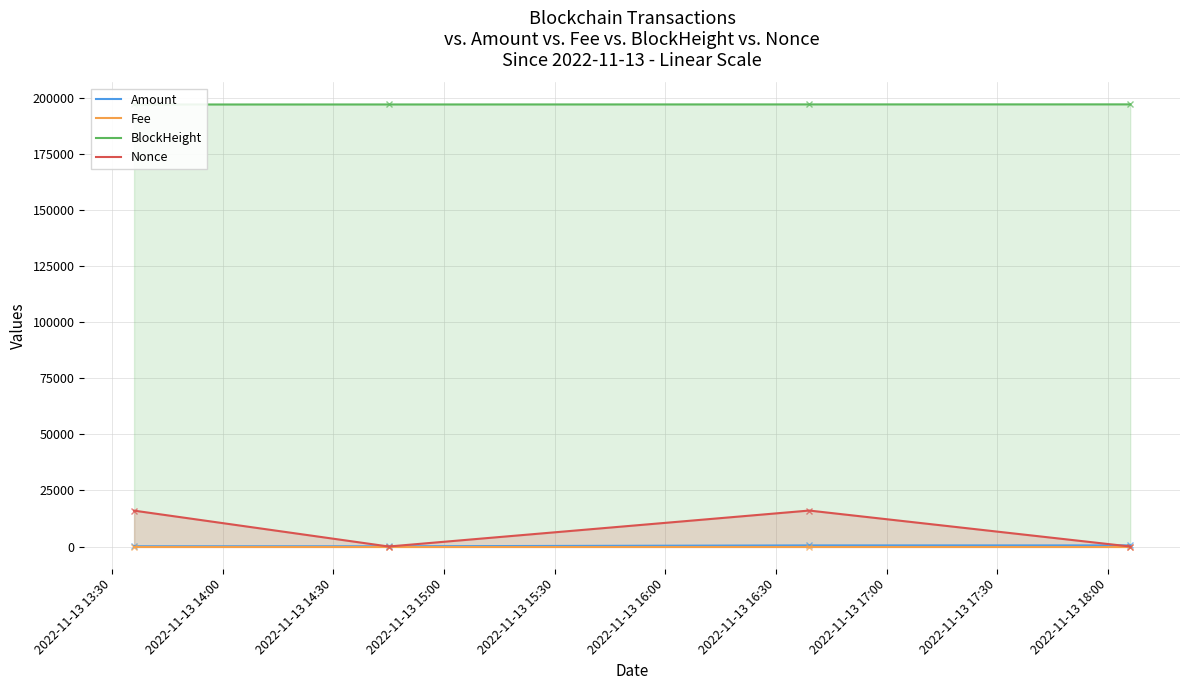

What are all the series names shown in the legend?

Amount, Fee, BlockHeight, Nonce